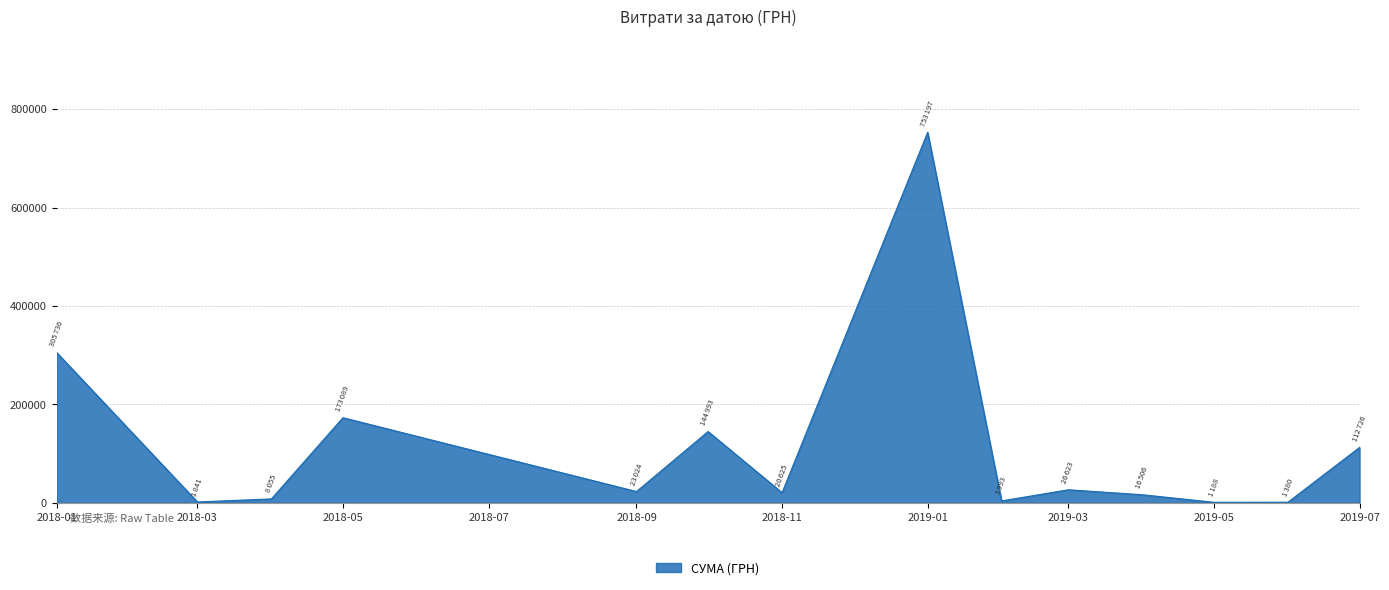

What is the sum of all values?

1592975.2